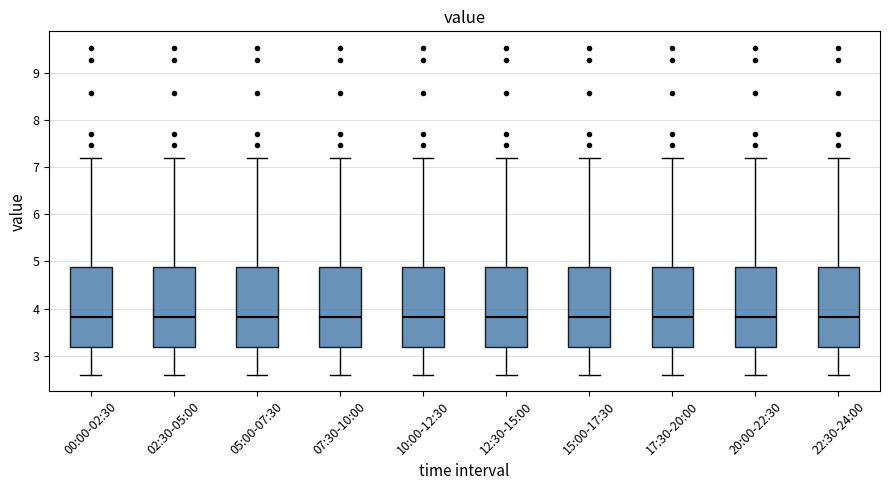

Reading left to right, read every box against the y-axis: the position of its median line, the range the box covers, and the ends of its whiskers. The values are not printed on the chart, so give them approximately, as read against the axis.

00:00-02:30: median 3.8, box 3.2 to 4.9, whiskers 2.6 to 7.2
02:30-05:00: median 3.8, box 3.2 to 4.9, whiskers 2.6 to 7.2
05:00-07:30: median 3.8, box 3.2 to 4.9, whiskers 2.6 to 7.2
07:30-10:00: median 3.8, box 3.2 to 4.9, whiskers 2.6 to 7.2
10:00-12:30: median 3.8, box 3.2 to 4.9, whiskers 2.6 to 7.2
12:30-15:00: median 3.8, box 3.2 to 4.9, whiskers 2.6 to 7.2
15:00-17:30: median 3.8, box 3.2 to 4.9, whiskers 2.6 to 7.2
17:30-20:00: median 3.8, box 3.2 to 4.9, whiskers 2.6 to 7.2
20:00-22:30: median 3.8, box 3.2 to 4.9, whiskers 2.6 to 7.2
22:30-24:00: median 3.8, box 3.2 to 4.9, whiskers 2.6 to 7.2